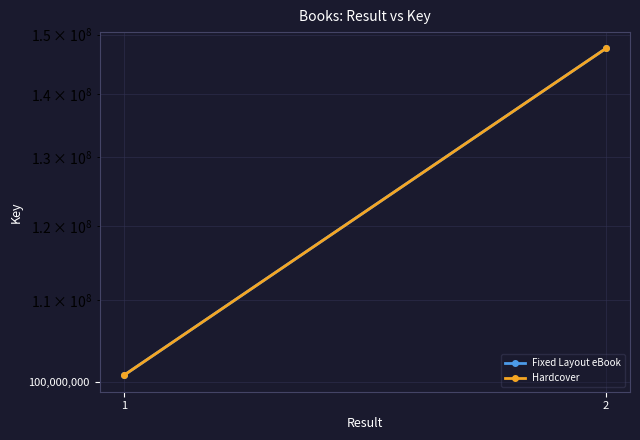

List the series in order of their peak value, lowest first.

Fixed Layout eBook, Hardcover